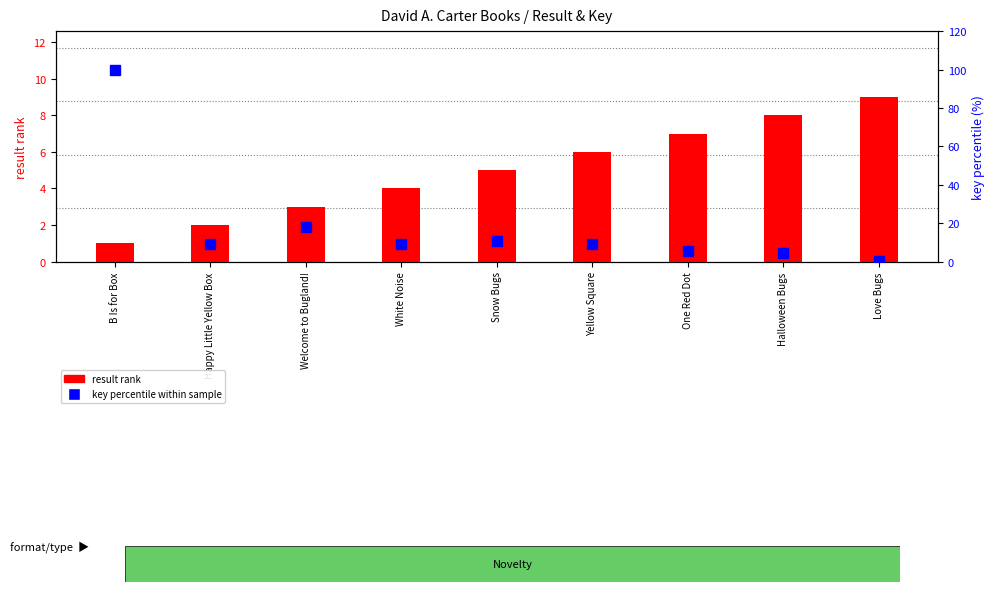

How many groups of bars are there?

9